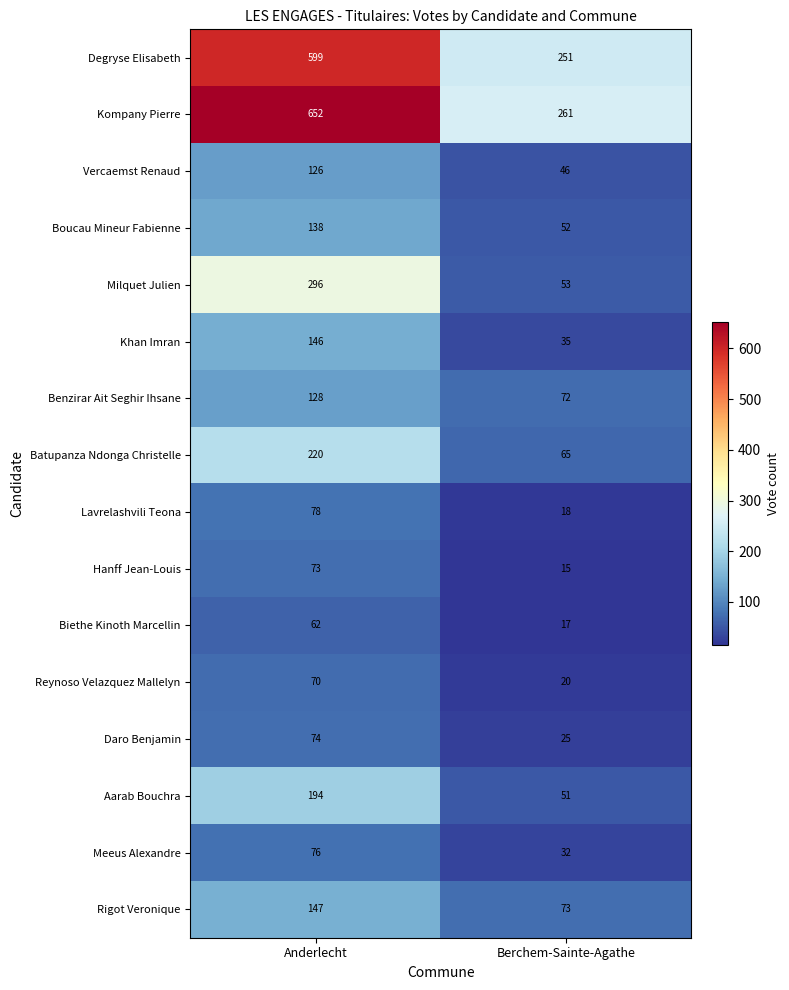

True or false: Aarab Bouchra has a value of 50 at Anderlecht.

False